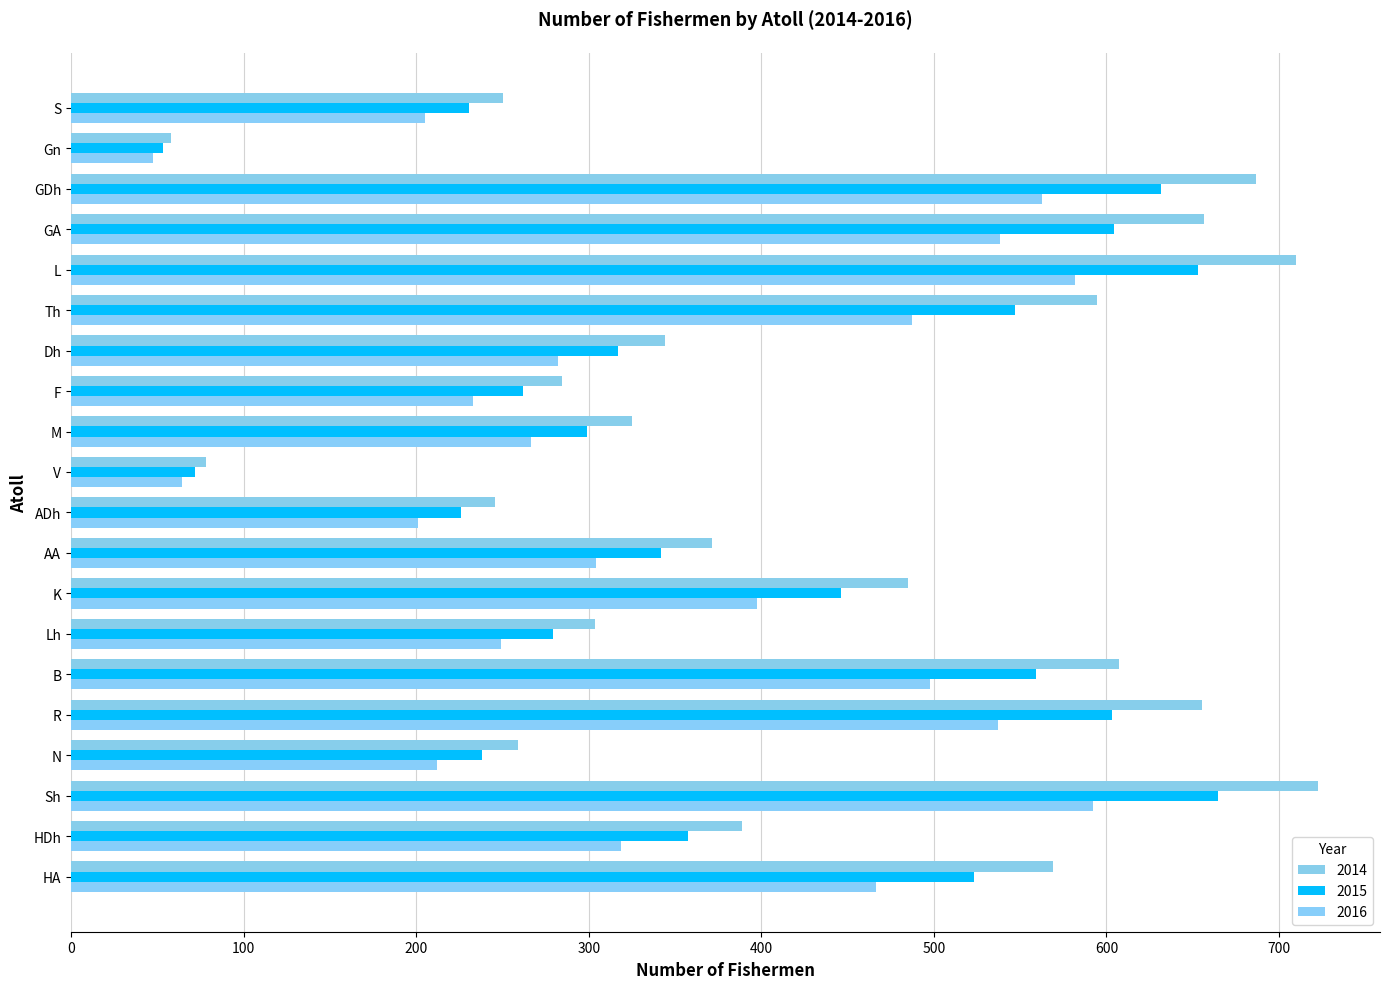

What is the spread (max minus min) of values at M?

58.7